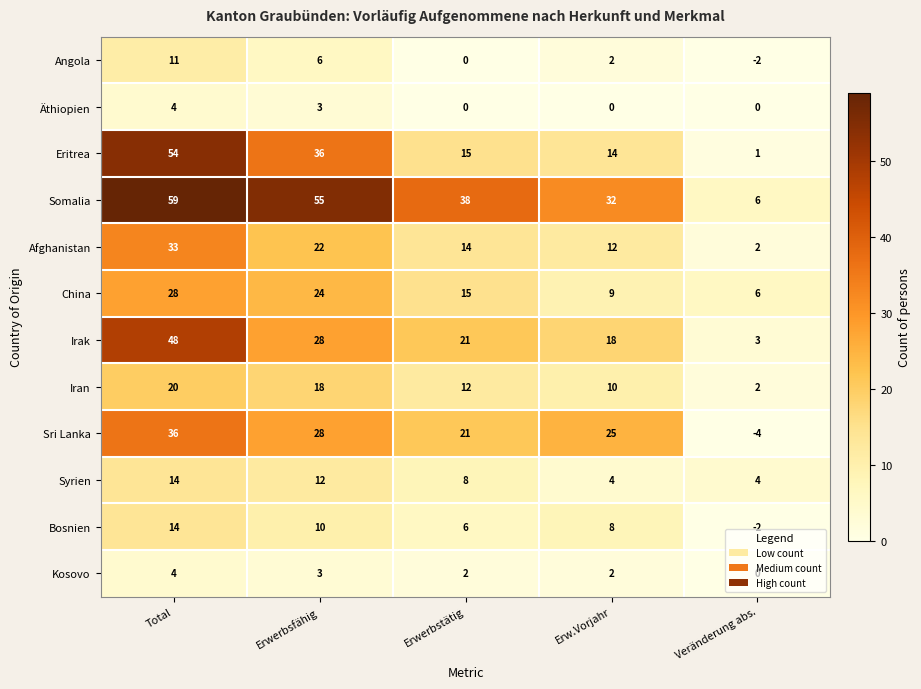

Is the value of Sri Lanka at Veränderung abs. greater than the value of Kosovo at Erwerbsfähig?

No